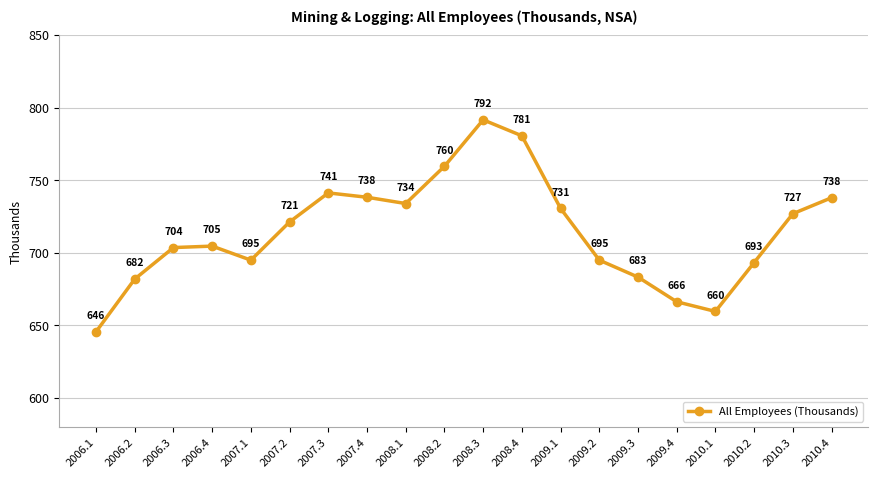

What is the minimum value shown in the chart?

645.7